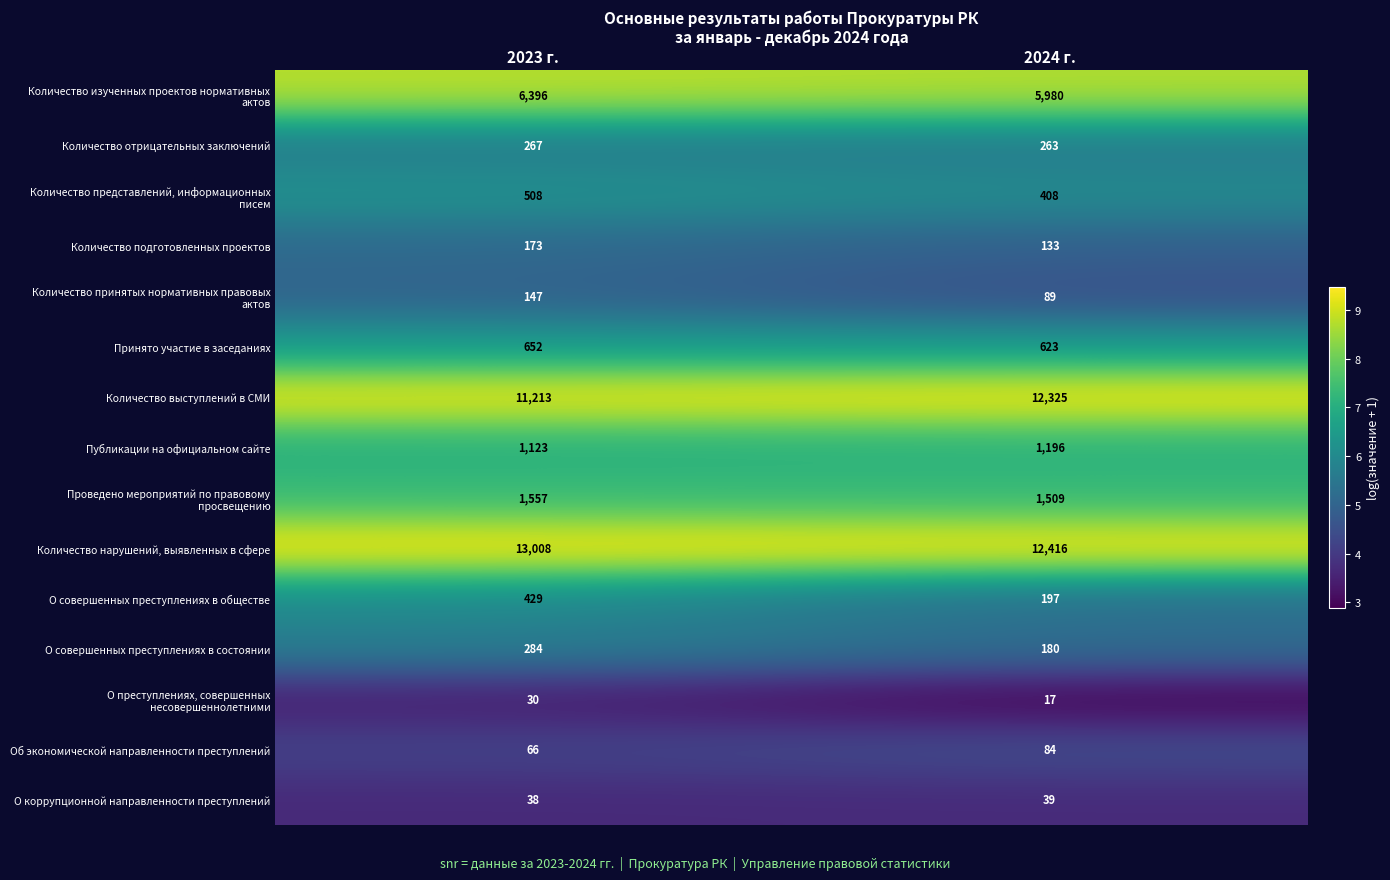

At which category is the sum across all series the highest?

2023 г.